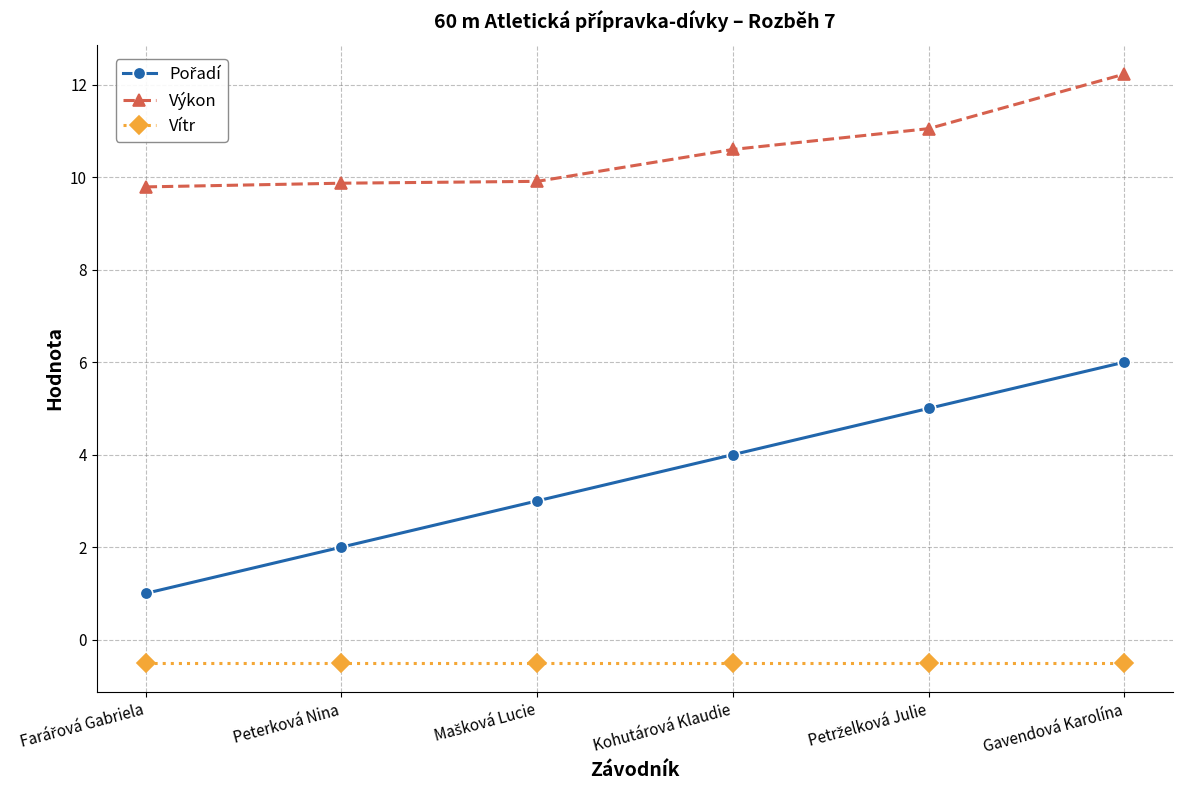

At how many categories does at least one series exceed 7?

6